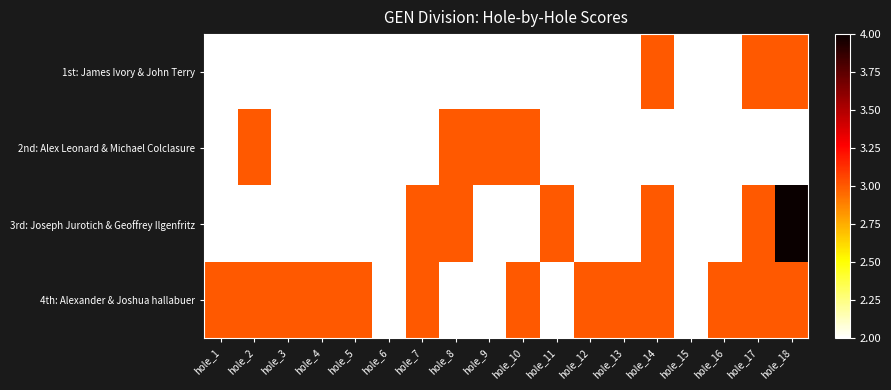

Reading left to right, transcribe all the data shown in this chart.

1st: James Ivory & John Terry: hole_1=2	hole_2=2	hole_3=2	hole_4=2	hole_5=2	hole_6=2	hole_7=2	hole_8=2	hole_9=2	hole_10=2	hole_11=2	hole_12=2	hole_13=2	hole_14=3	hole_15=2	hole_16=2	hole_17=3	hole_18=3
2nd: Alex Leonard & Michael Colclasure: hole_1=2	hole_2=3	hole_3=2	hole_4=2	hole_5=2	hole_6=2	hole_7=2	hole_8=3	hole_9=3	hole_10=3	hole_11=2	hole_12=2	hole_13=2	hole_14=2	hole_15=2	hole_16=2	hole_17=2	hole_18=2
3rd: Joseph Jurotich & Geoffrey Ilgenfritz: hole_1=2	hole_2=2	hole_3=2	hole_4=2	hole_5=2	hole_6=2	hole_7=3	hole_8=3	hole_9=2	hole_10=2	hole_11=3	hole_12=2	hole_13=2	hole_14=3	hole_15=2	hole_16=2	hole_17=3	hole_18=4
4th: Alexander & Joshua hallabuer: hole_1=3	hole_2=3	hole_3=3	hole_4=3	hole_5=3	hole_6=2	hole_7=3	hole_8=2	hole_9=2	hole_10=3	hole_11=2	hole_12=3	hole_13=3	hole_14=3	hole_15=2	hole_16=3	hole_17=3	hole_18=3